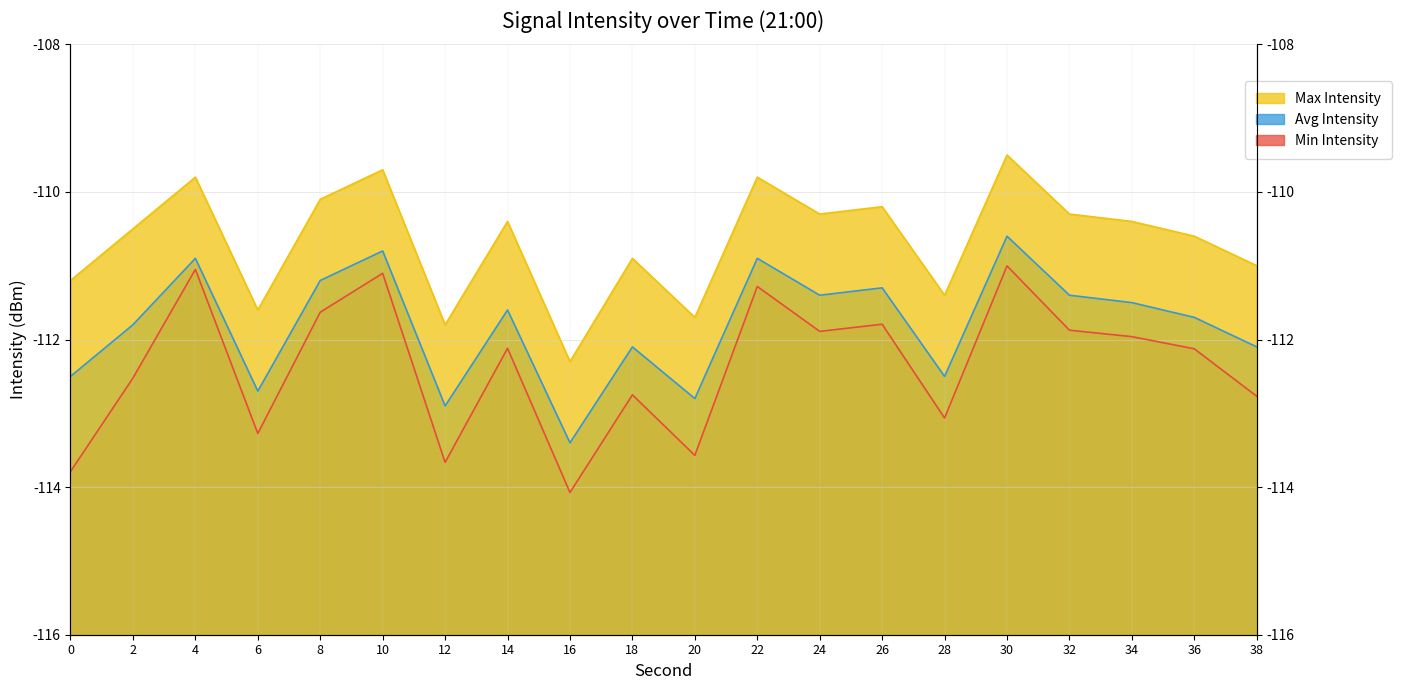

At 30, list the series in order from largest to smallest.

Max Intensity, Avg Intensity, Min Intensity